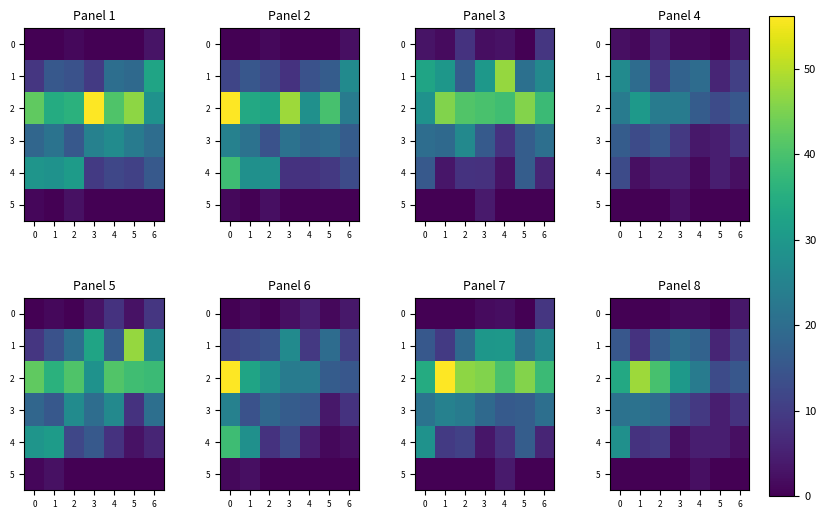

True or false: 3 has a value of 2 at 4.

False